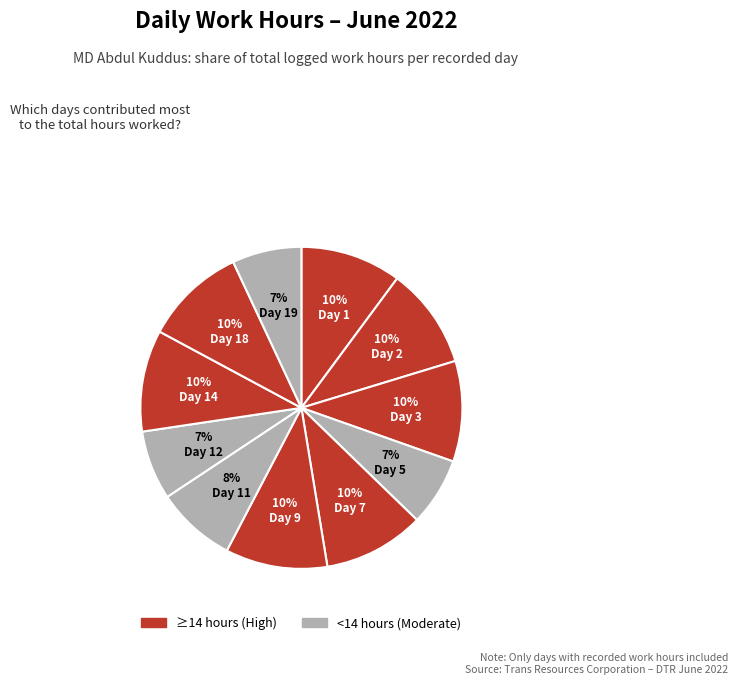

What is the smallest slice in the pie chart?

Day 5